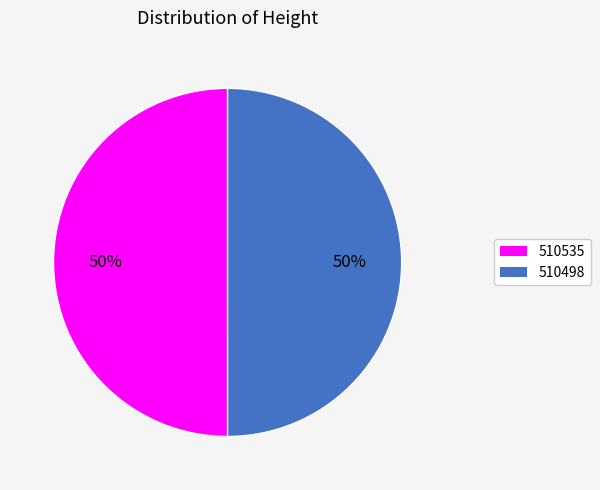

Is the sum of 510498 and 510535 greater than half?

Yes